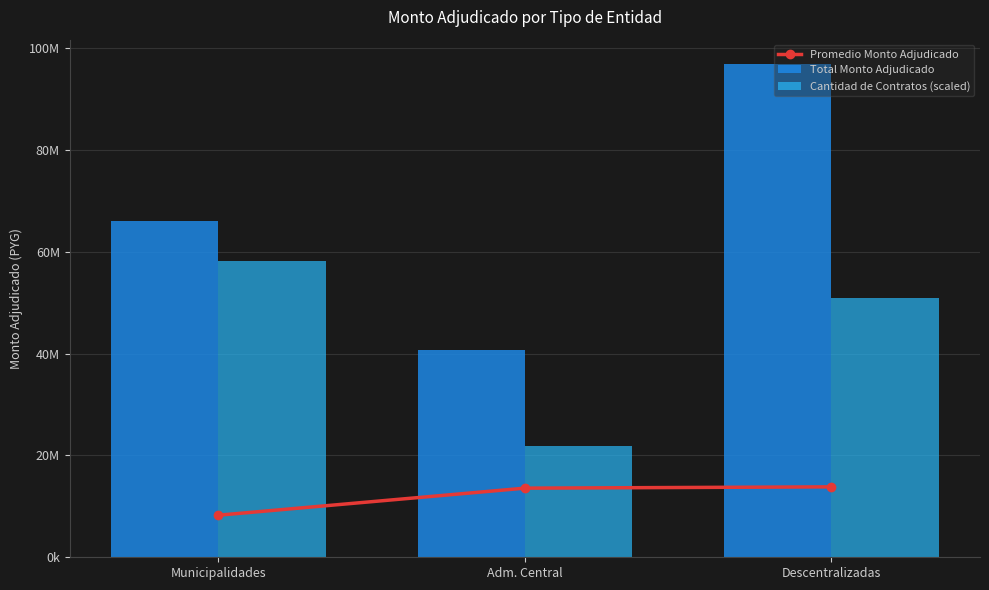

Is it true that Promedio Monto Adjudicado equals 7797899.9 at Adm. Central?

False